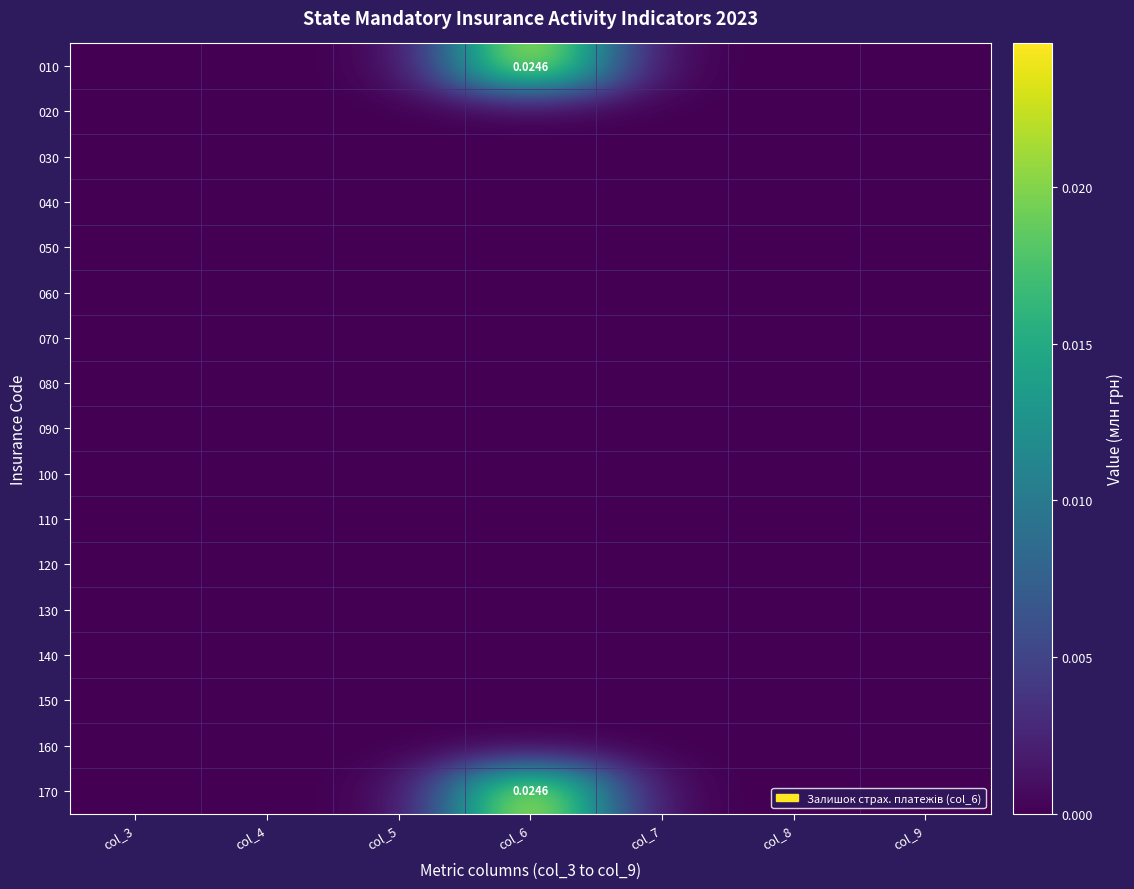

The value of 070 at col_8 is 0.0. True or false?

True